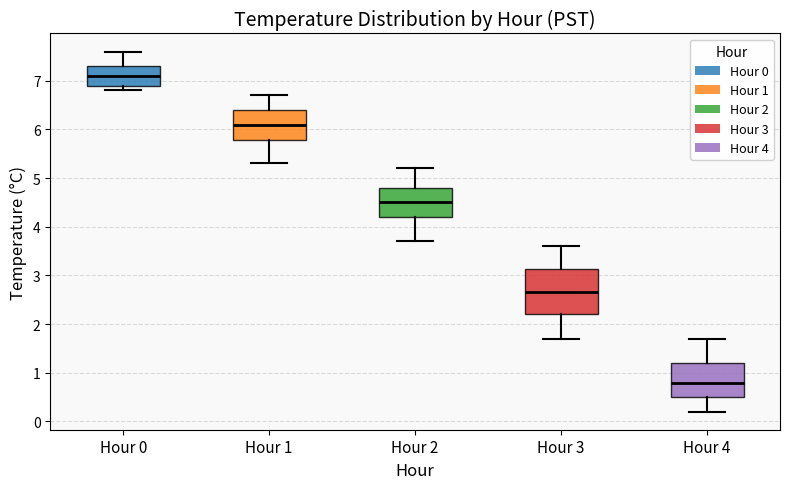

Which box has the highest median line?

Hour 0